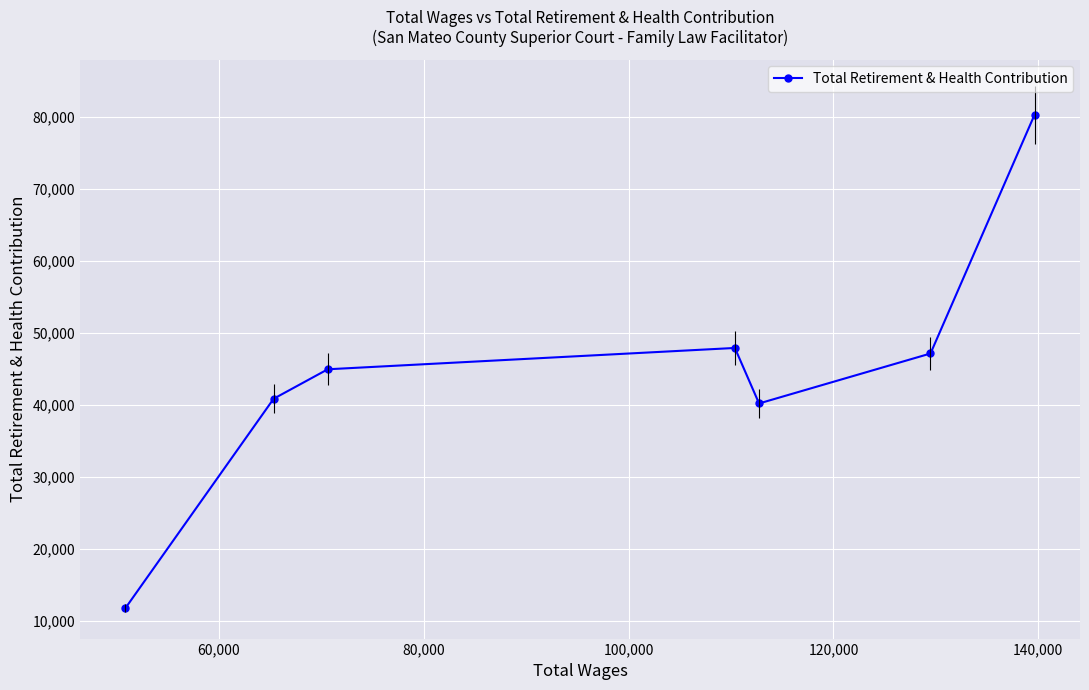

How many lines are shown in the chart?

1